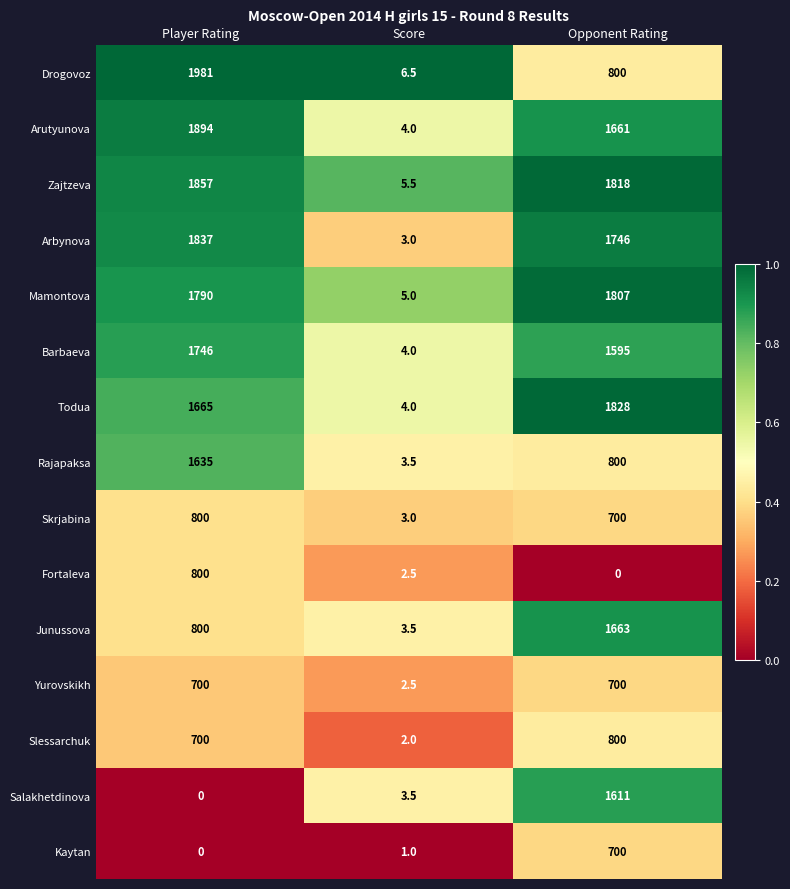

What is the maximum value shown in the chart?

1981.0